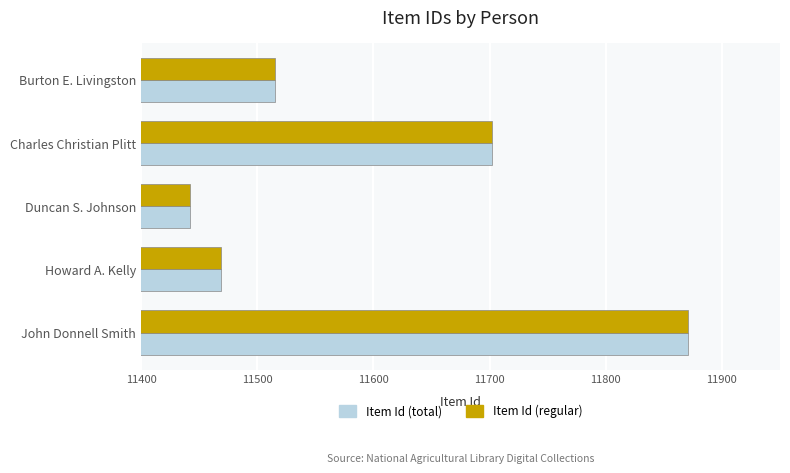

Which category has the highest value in the Item Id (regular) series?

John Donnell Smith